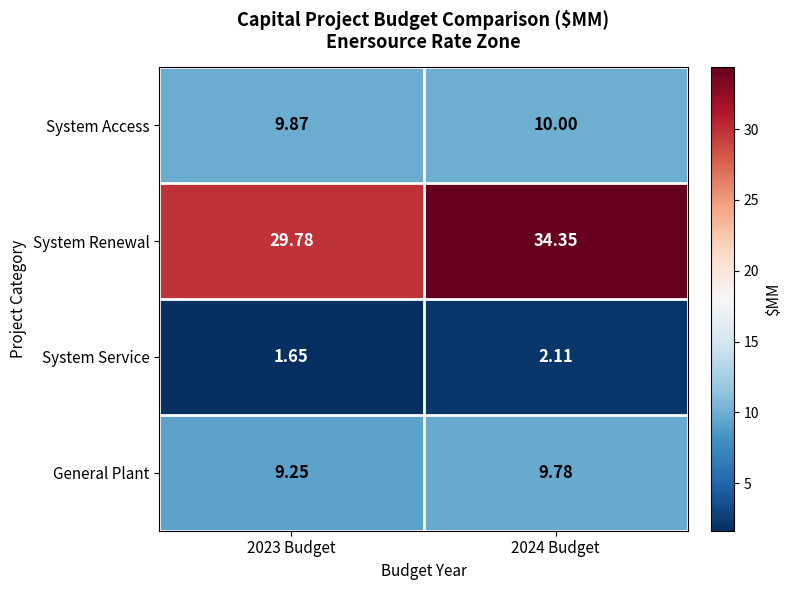

Between 2023 Budget and 2024 Budget, which series saw the biggest shift?

System Renewal